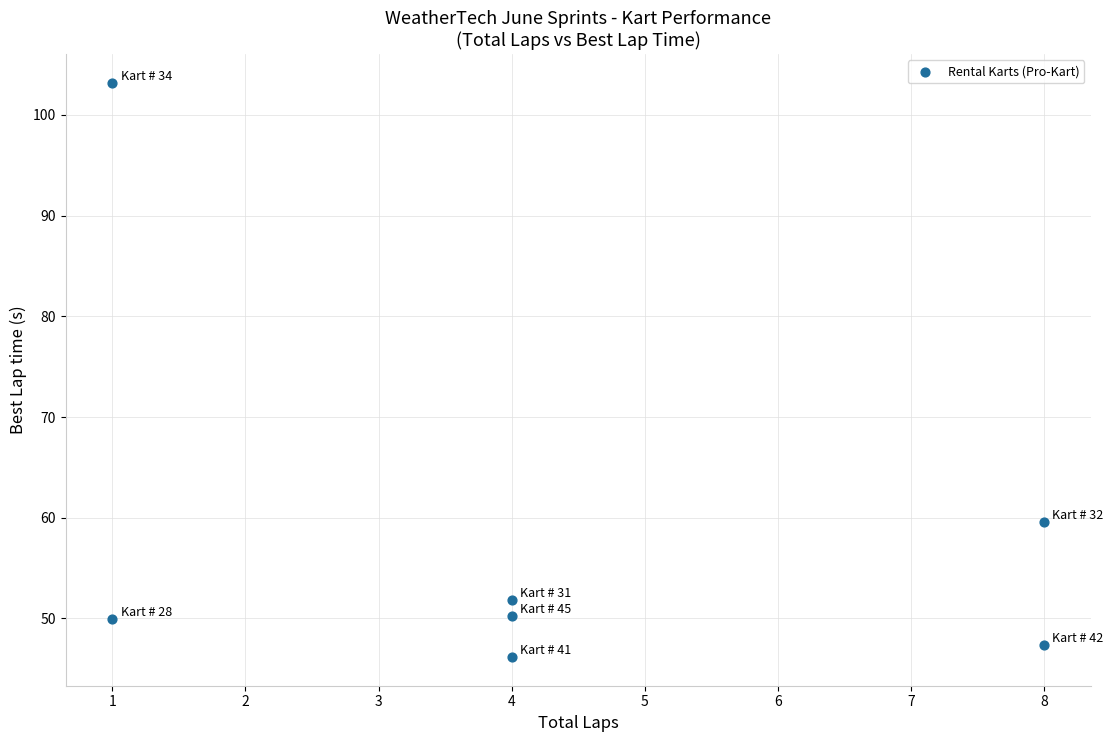

What Y value in the scatter plot is closest to 74?

59.6